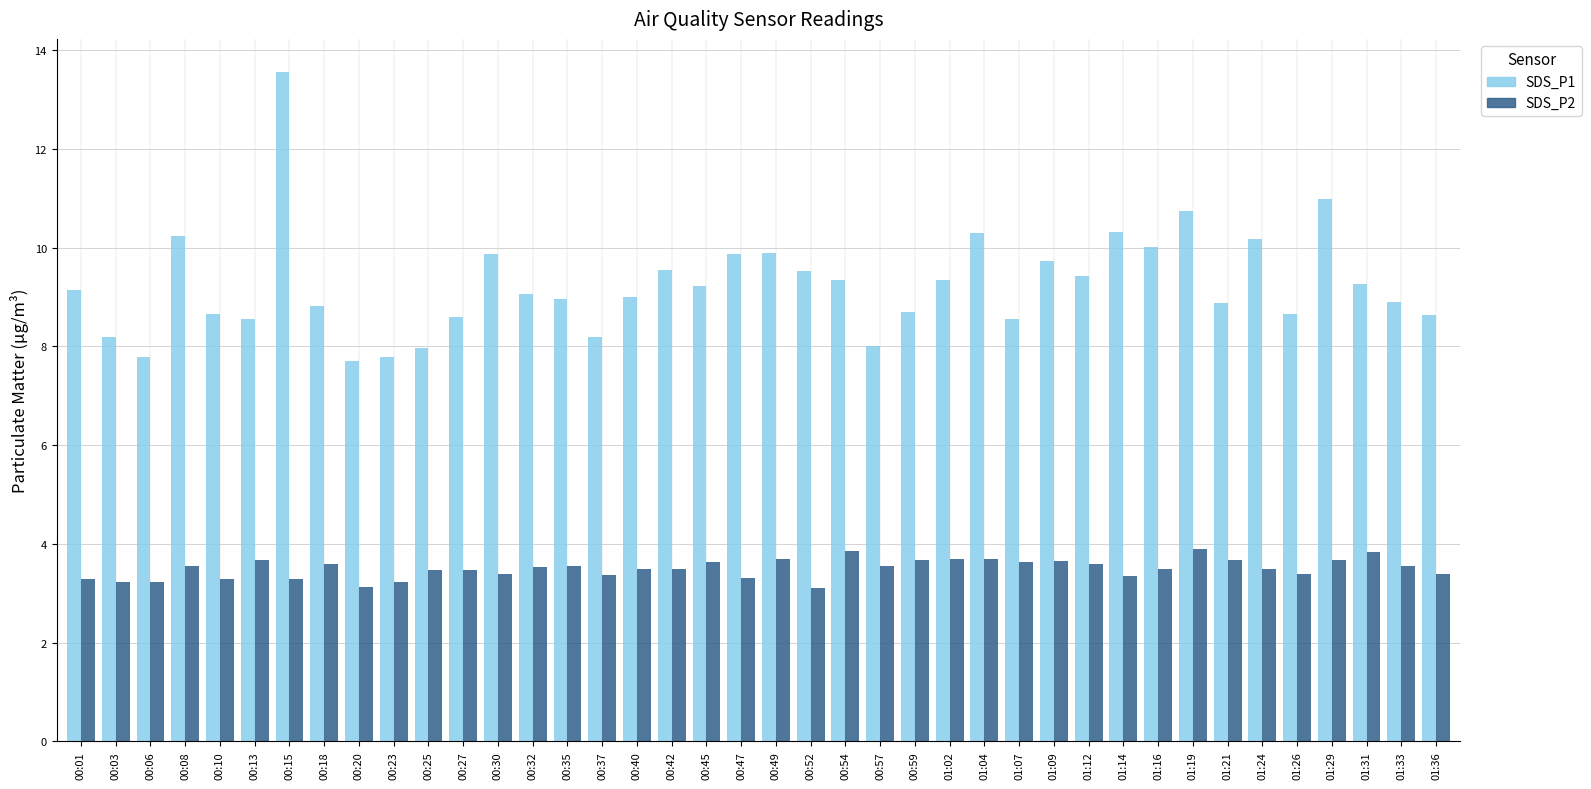

Which category has the highest value across all series?

00:15